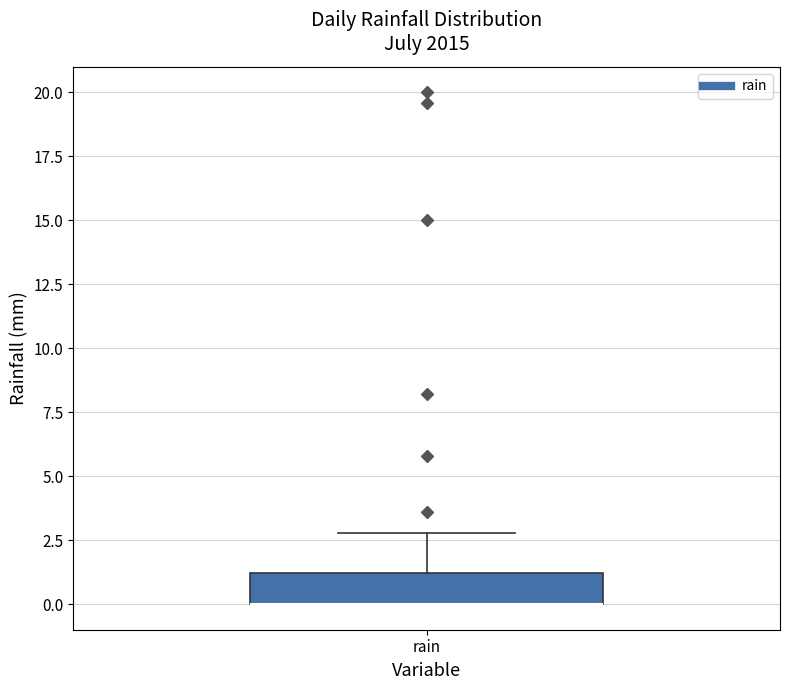

Read this box plot against the y-axis: the position of the median line, the range covered by the box, and the ends of both whiskers. The values are not printed on the chart, so give them approximately, as read against the axis.

median 0 (drawn on the box's lower edge), box 0 to 1, whiskers 0 to 3